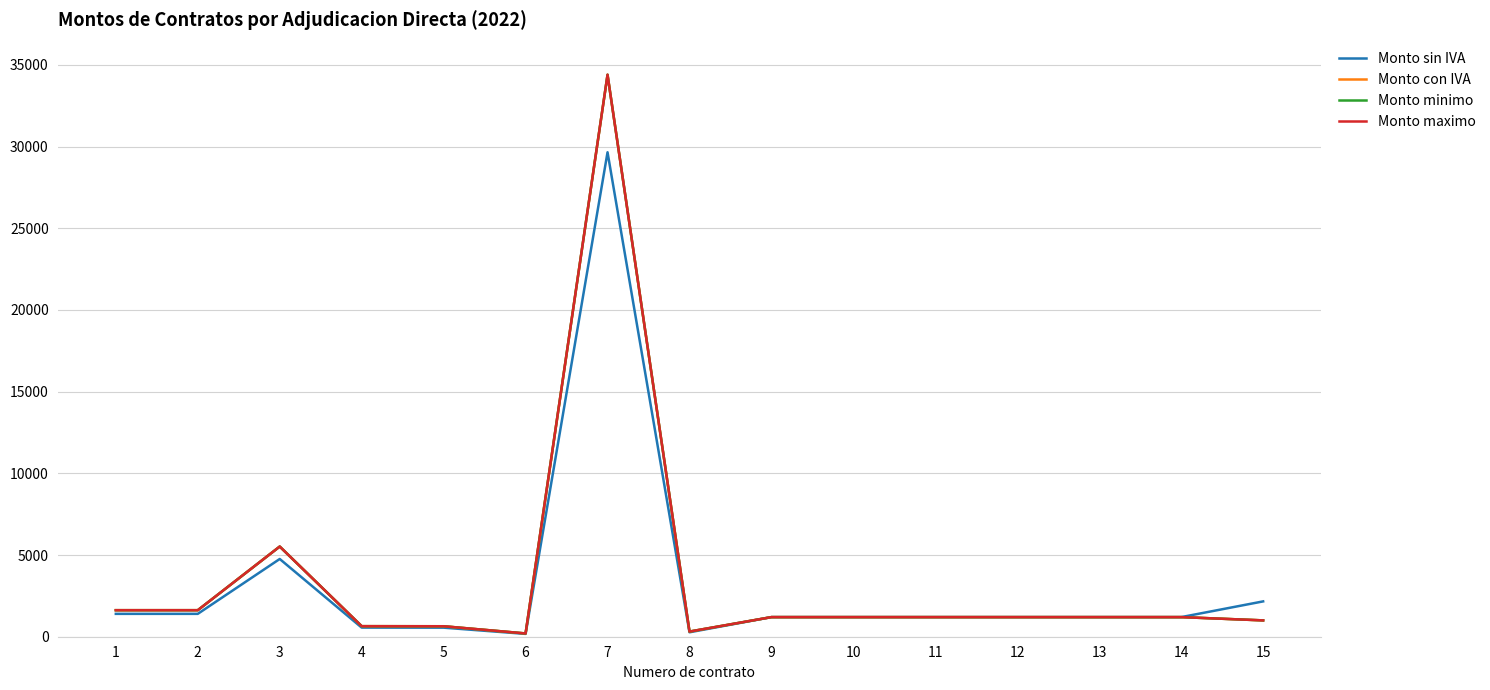

What is the total value across all series at 7?

132855.0